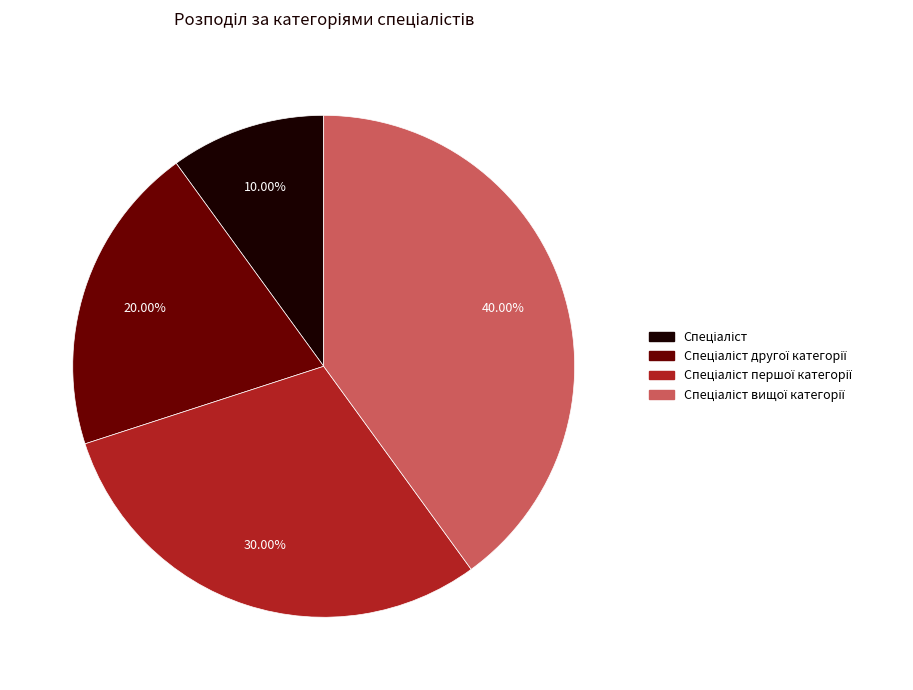

Does any single category account for the majority?

No